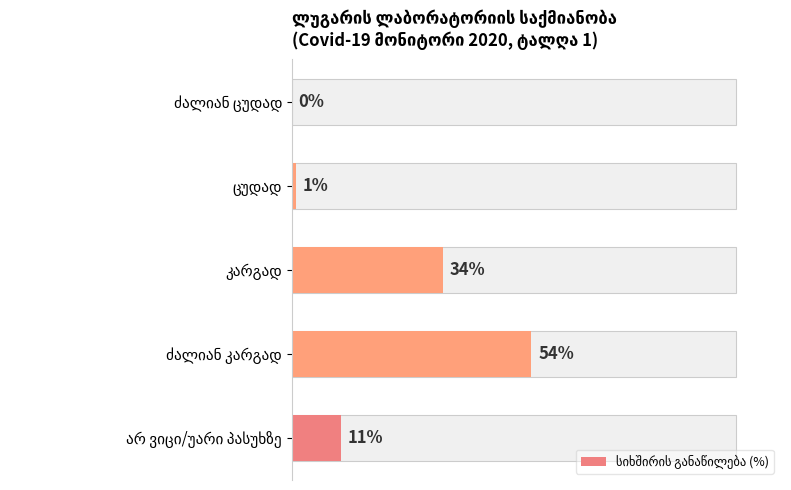

The chart shows a value of 14 at არ ვიცი/უარი პასუხზე. True or false?

False